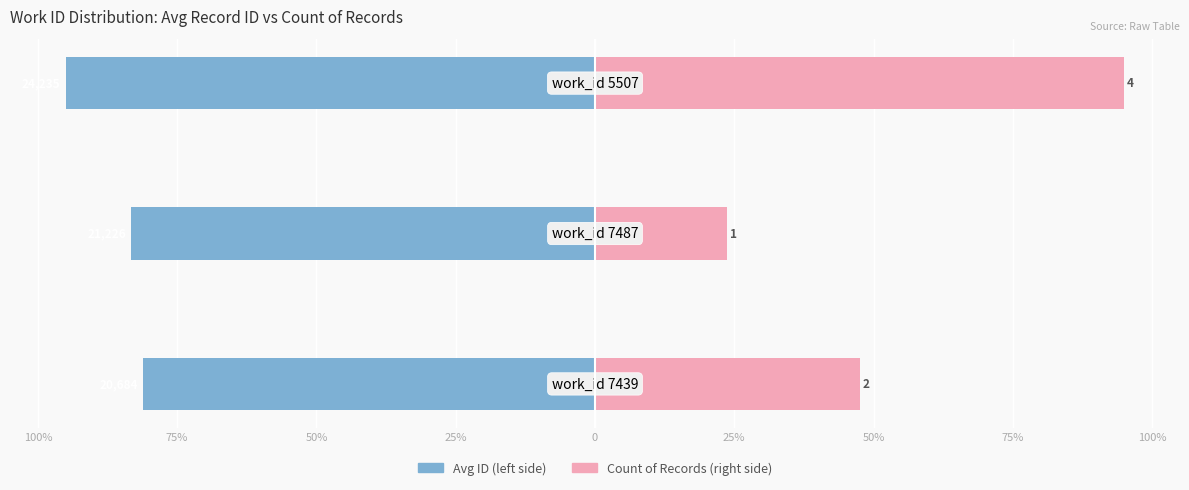

Is it true that Count (right) equals 15.5 at 75%?

False